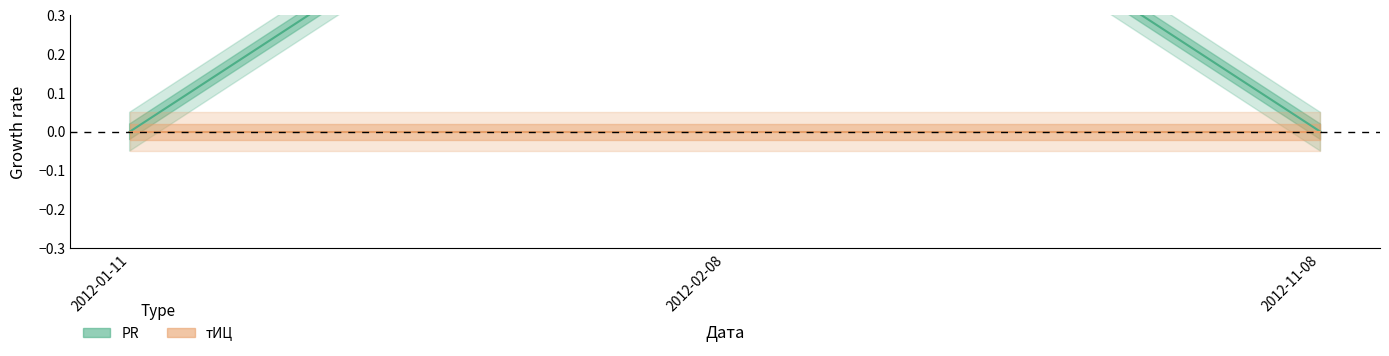

How many positive values are there?

1